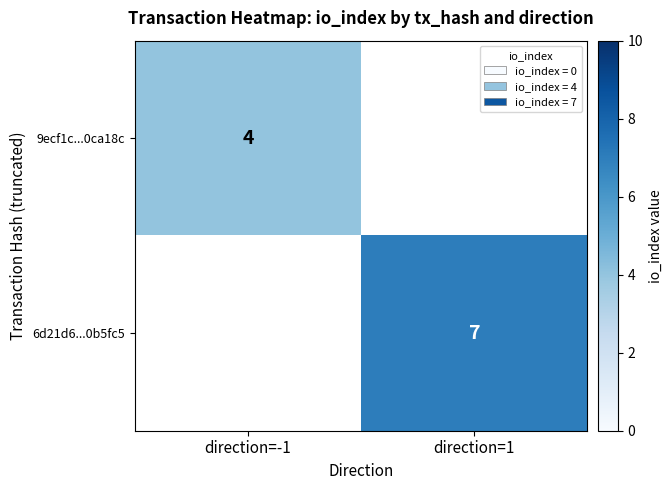

Is the value of 6d21d6...0b5fc5 at direction=1 greater than the value of 9ecf1c...0ca18c at direction=-1?

Yes